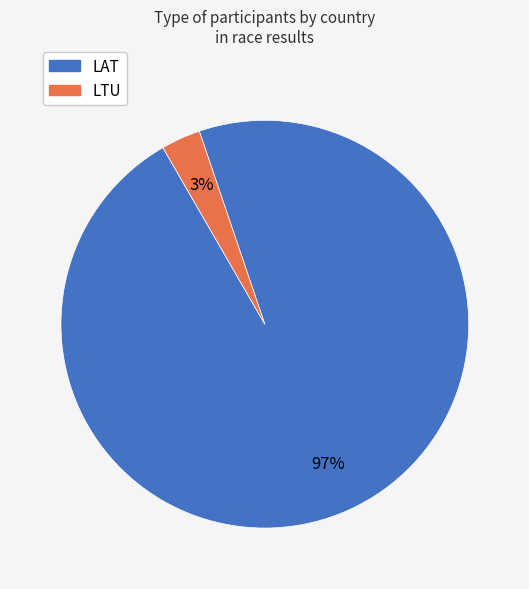

Combined, do LTU and LAT account for over 50%?

Yes